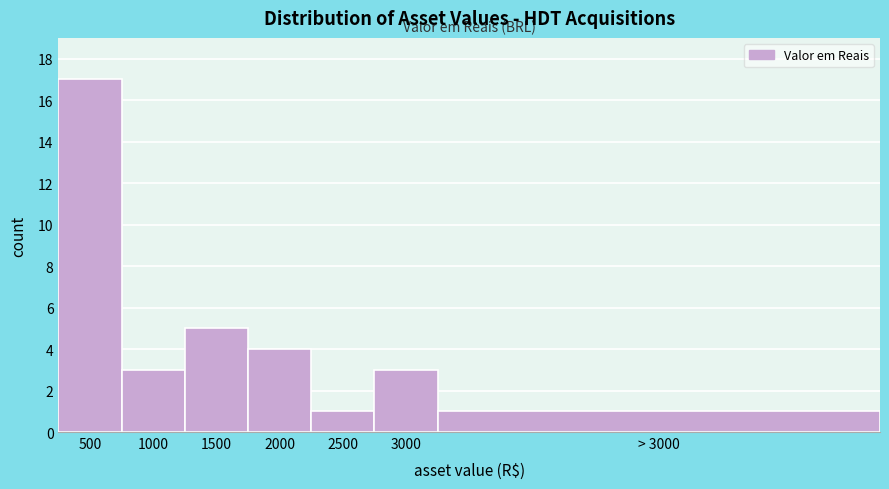

Reading right to left, transcribe all the data shown in this chart.

> 3000=1	3000=3	2500=1	2000=4	1500=5	1000=3	500=17